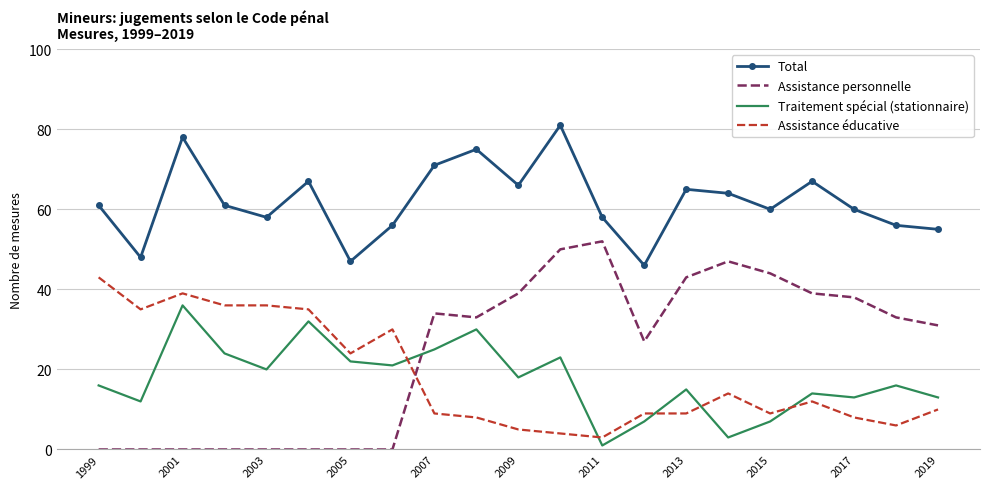

List the series in order of their peak value, highest first.

Total, Assistance personnelle, Assistance éducative, Traitement spécial (stationnaire)